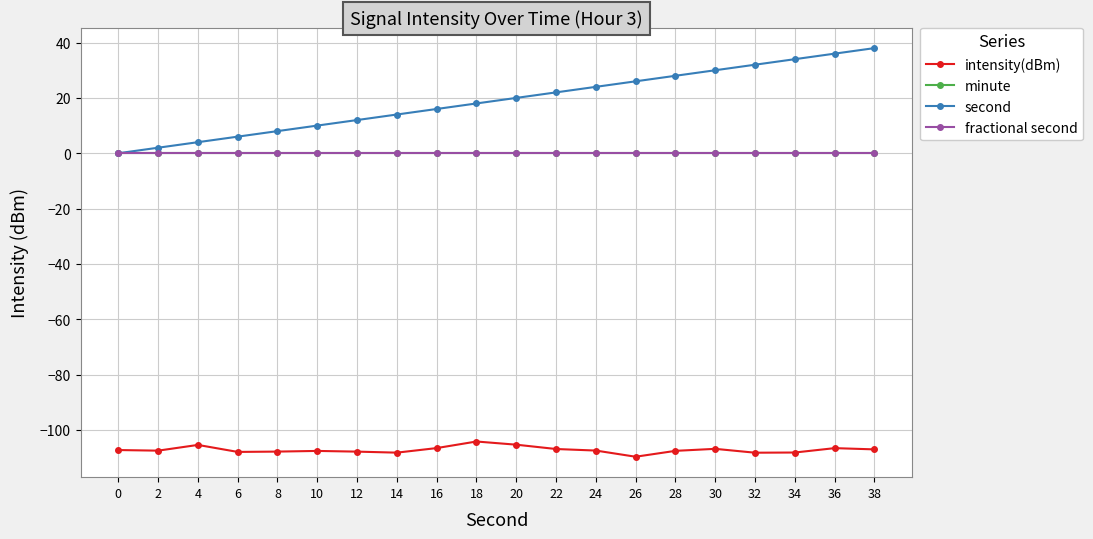

Is this an area chart (filled region under the line)?

No